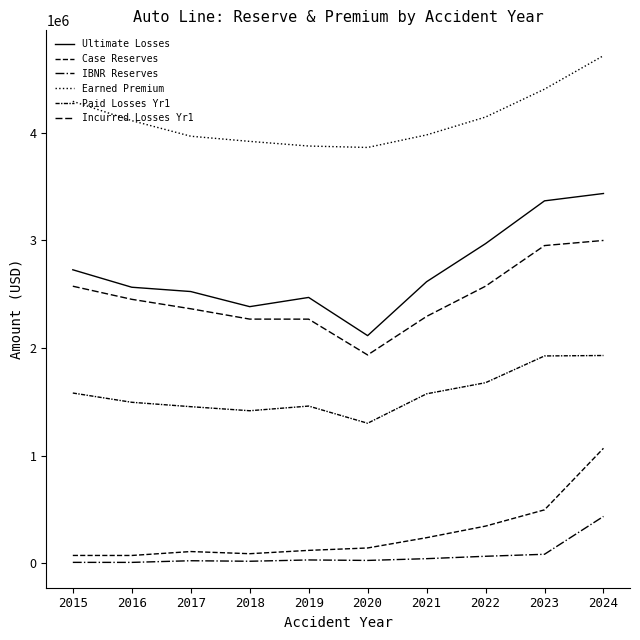

Is this an area chart (filled region under the line)?

No